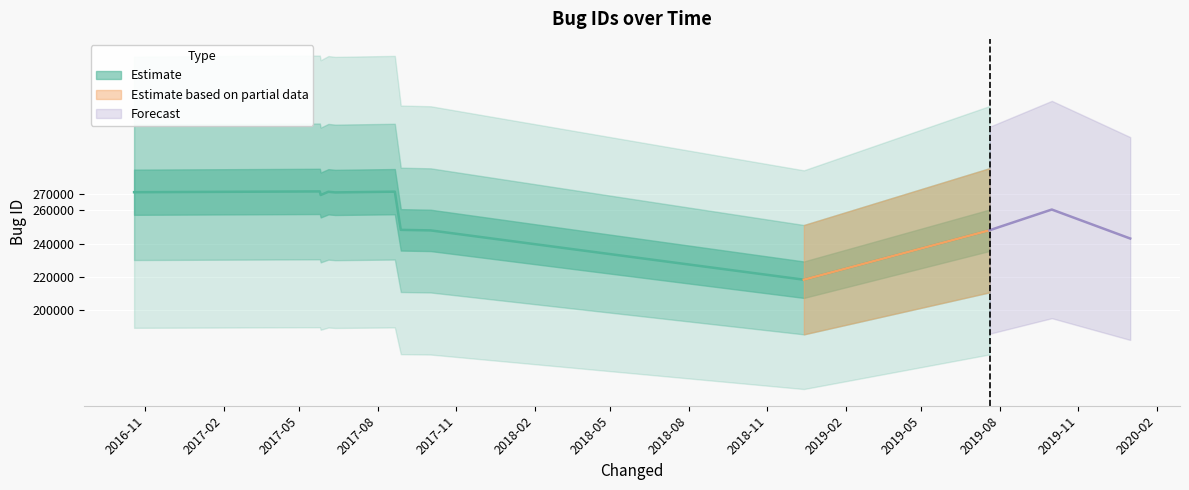

What is the change in value from 2017-06-12 to 2018-12-14?

-52296